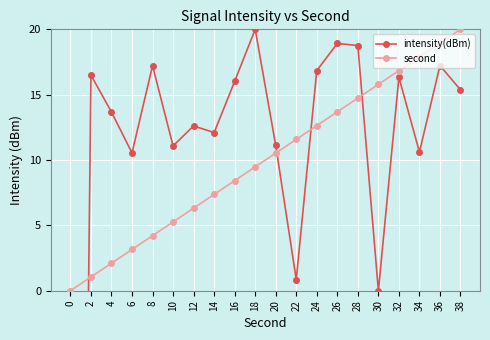

Which series changed the most between 2 and 28?

second